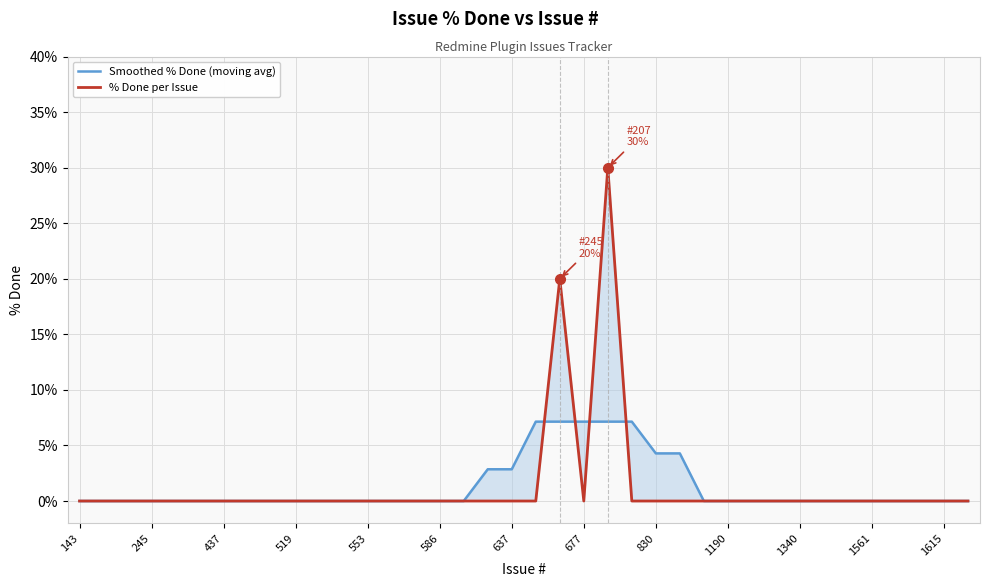

What is the average value of the % Done per Issue series?

1.3